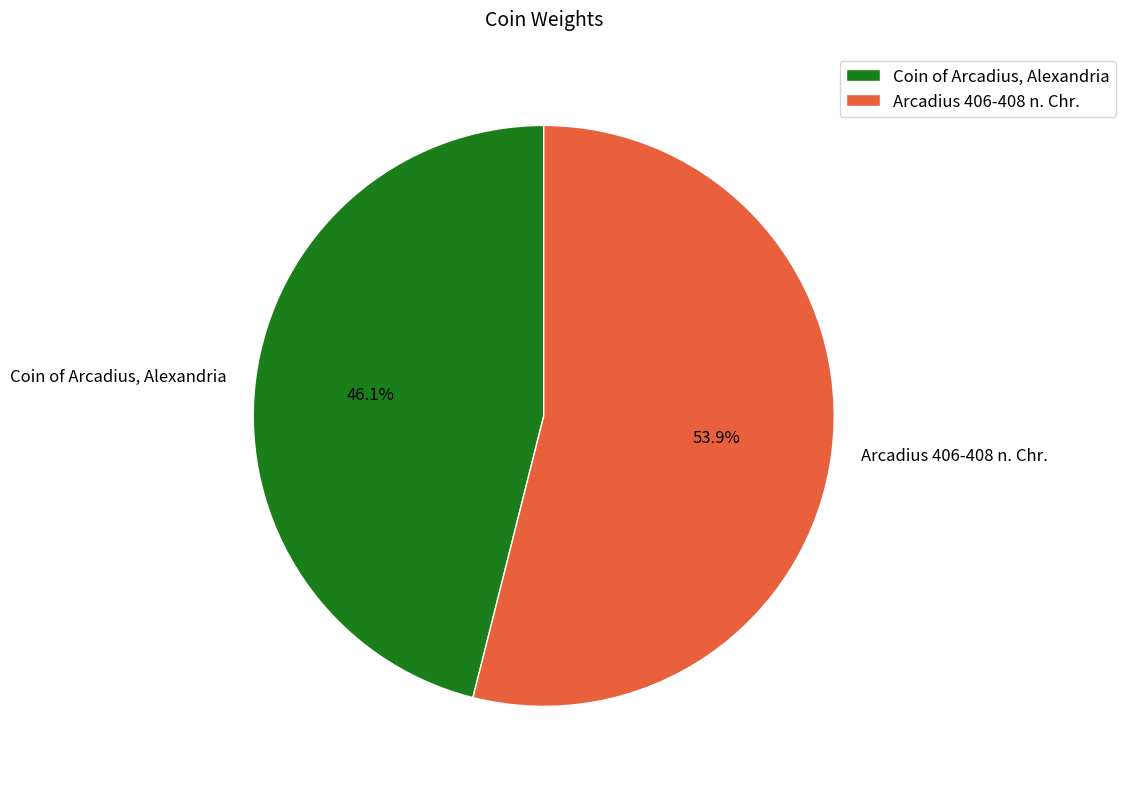

Approximately how many times larger is the value at Arcadius 406-408 n. Chr. compared to Coin of Arcadius, Alexandria?

1.2